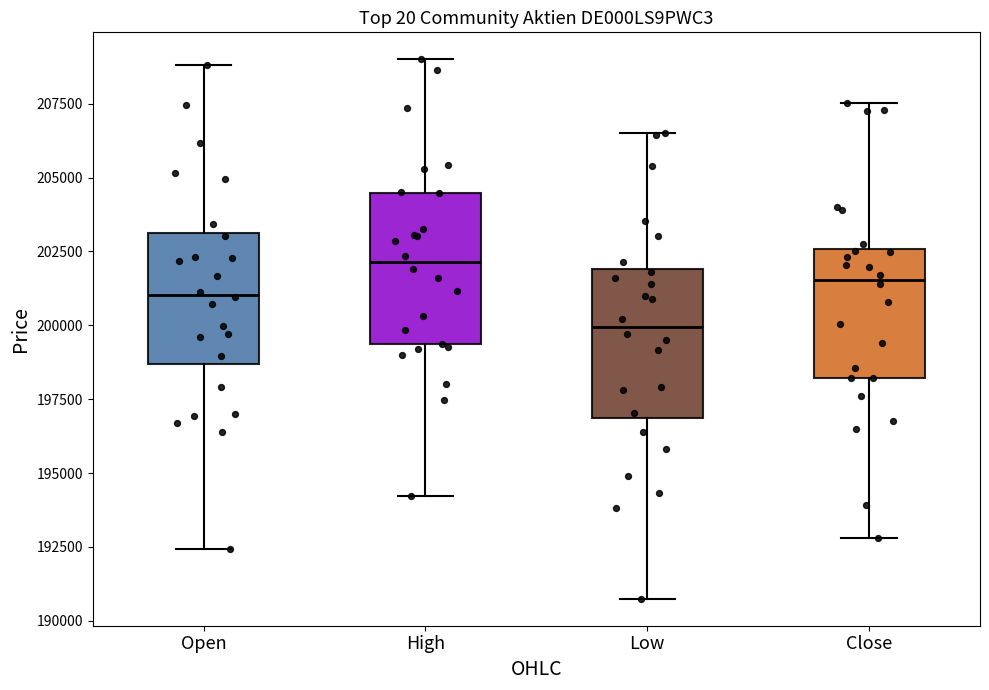

Where does the upper whisker of the box for Low end on the y-axis? The values are not printed on the chart, so give them approximately, as read against the axis.

206500